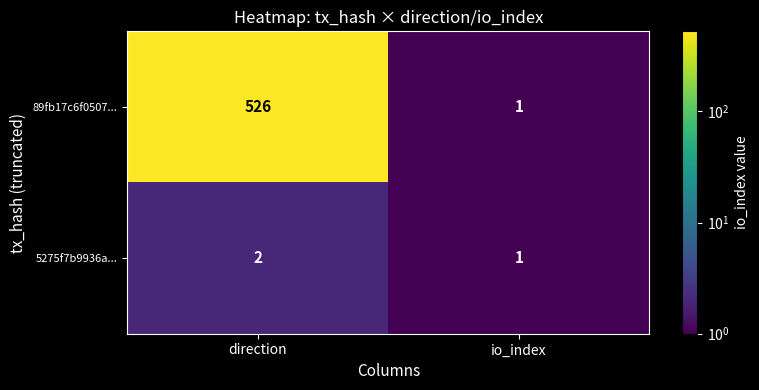

What is the average value of the 89fb17c6f0507... series?

264